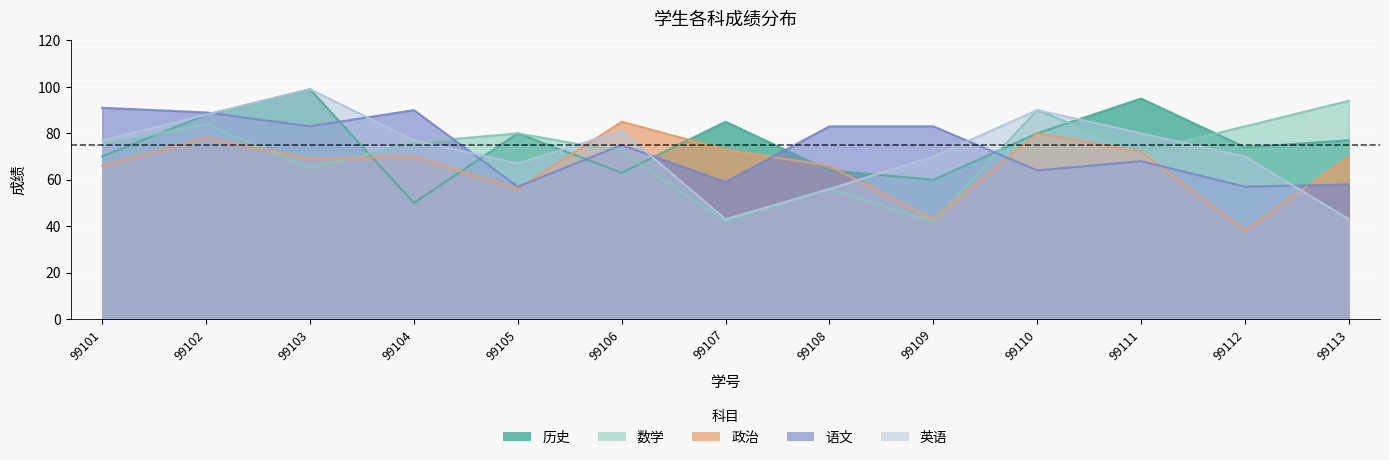

Where is the first local minimum for 数学?

99103